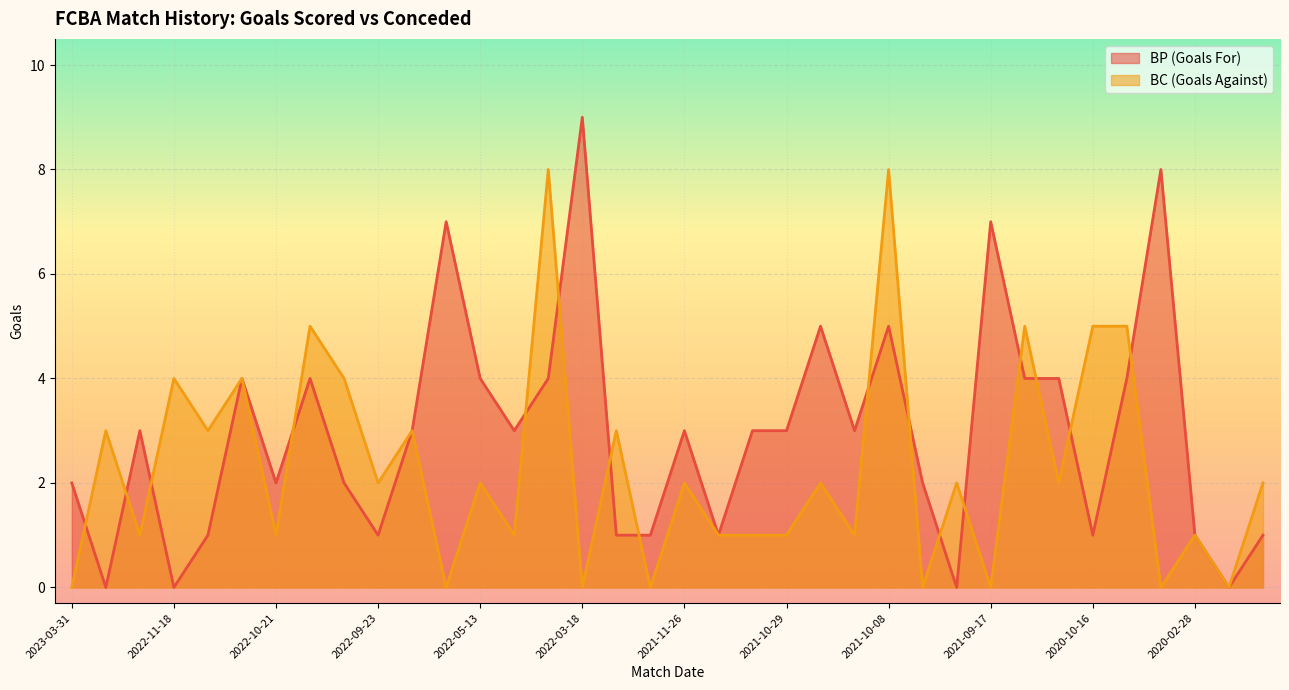

What value does the BC series have at 2022-03-11?

3